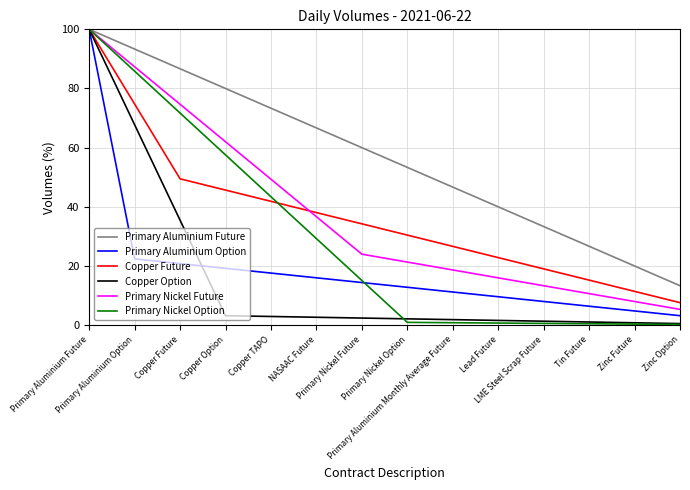

List the series in order of their peak value, lowest first.

Primary Aluminium Future, Primary Aluminium Option, Copper Future, Copper Option, Primary Nickel Future, Primary Nickel Option